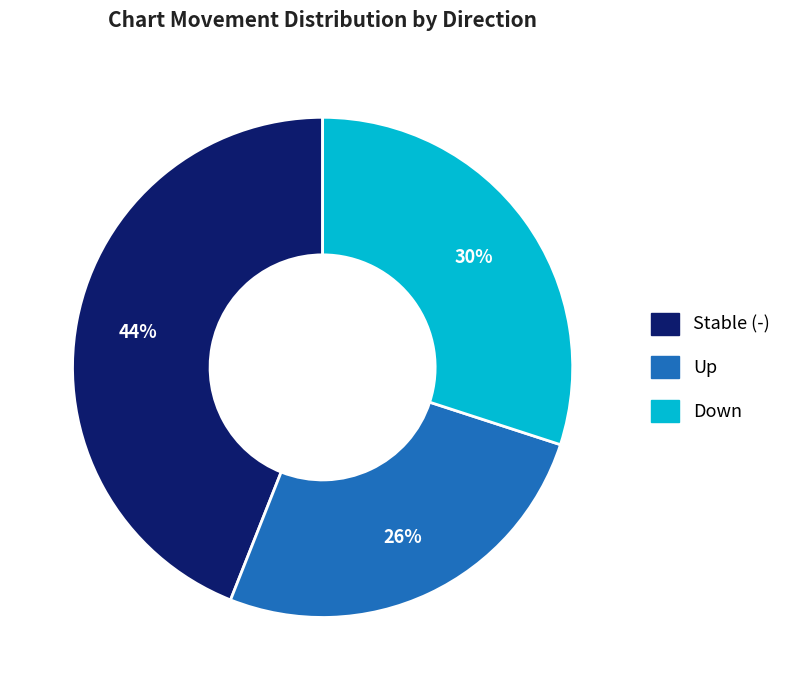

Is there any slice that represents more than half of the pie?

No